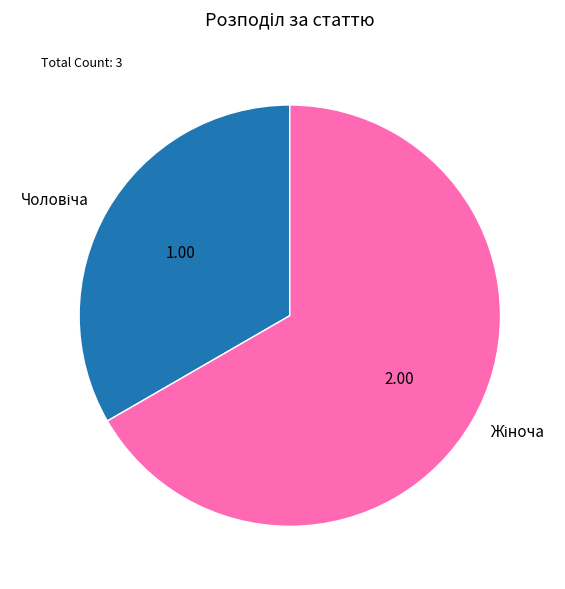

Is there any slice that represents more than half of the pie?

Yes